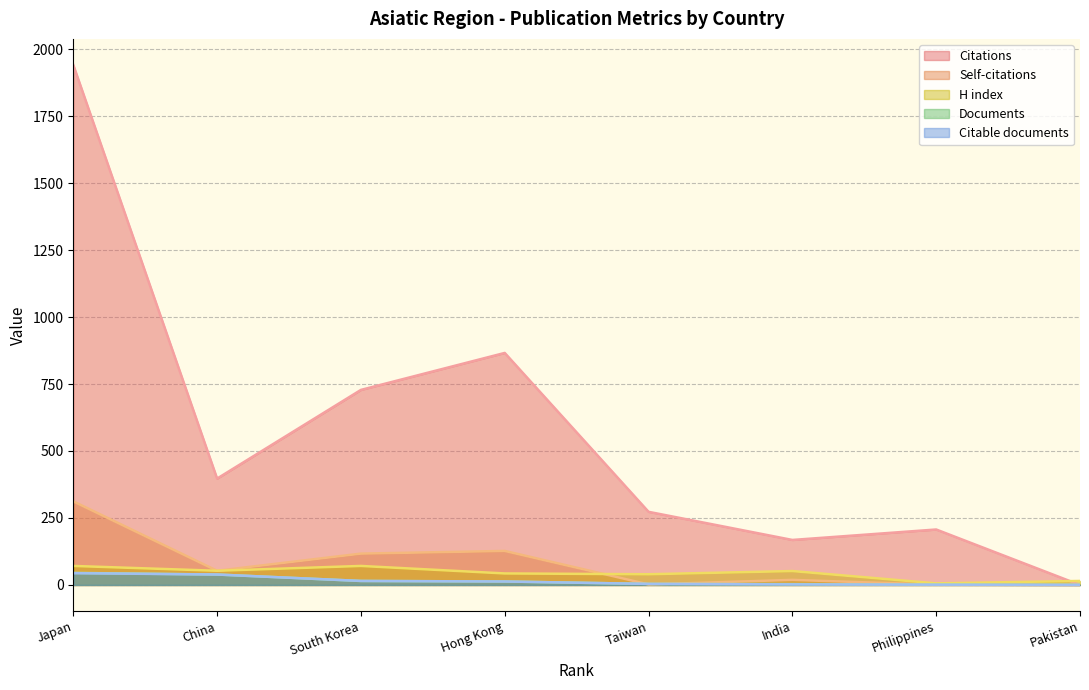

After their last crossing, which series has the higher values: Self-citations or Documents?

Self-citations